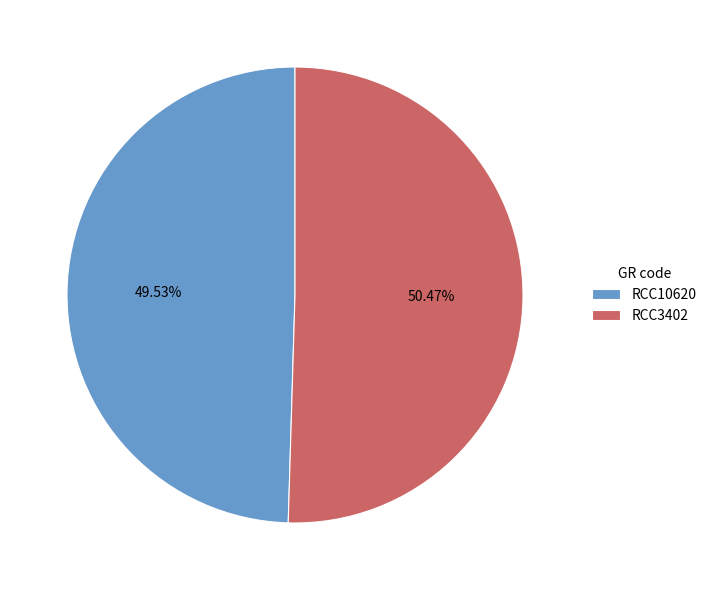

Rank the categories by value from highest to lowest.

RCC3402, RCC10620